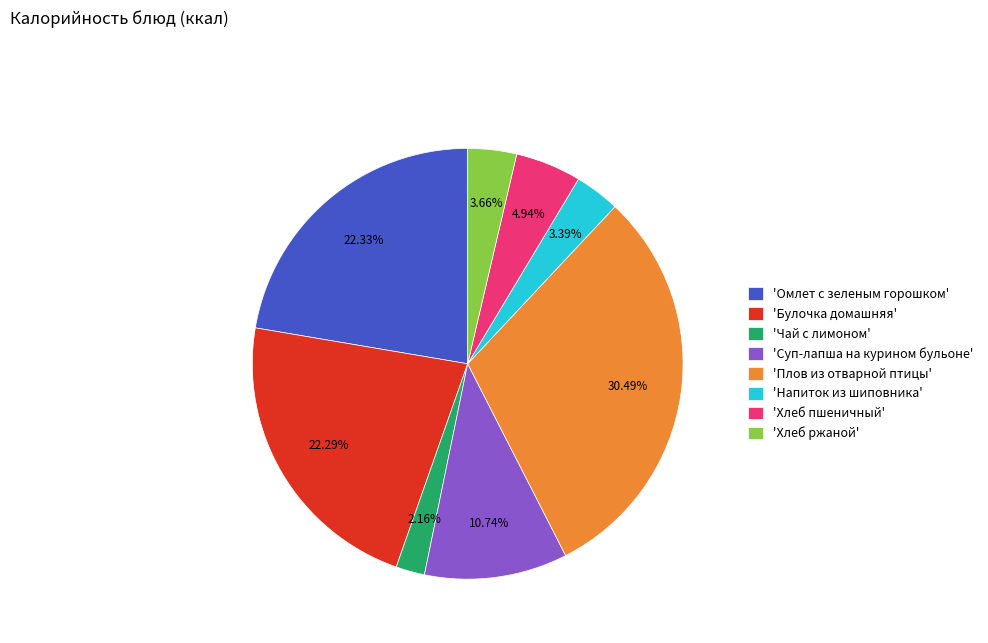

Which category has the smallest portion of the pie?

'Чай с лимоном'